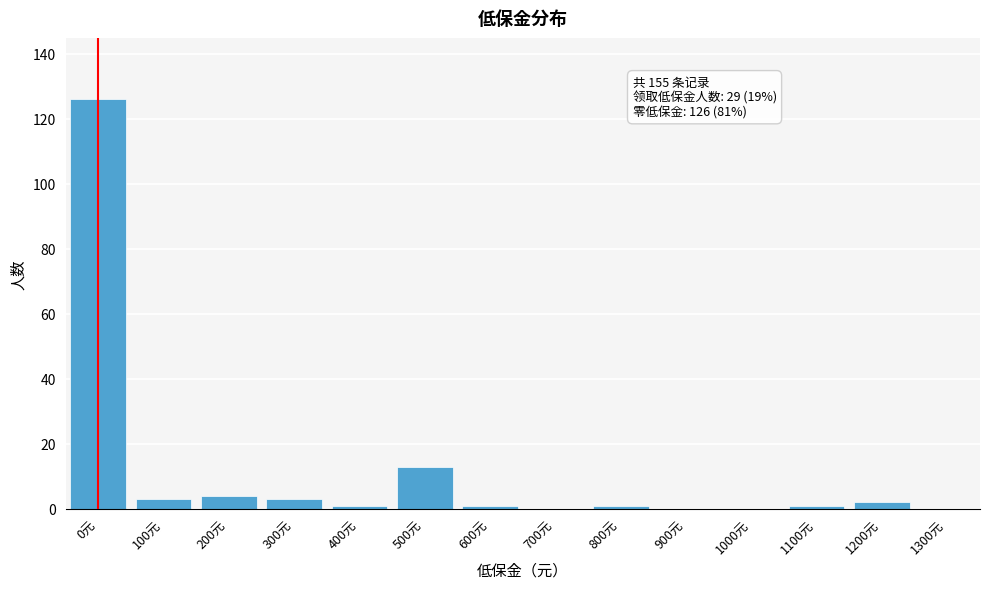

Reading right to left, list all the values displayed in this chart.

1300元=0	1200元=2	1100元=1	1000元=0	900元=0	800元=1	700元=0	600元=1	500元=13	400元=1	300元=3	200元=4	100元=3	0元=126